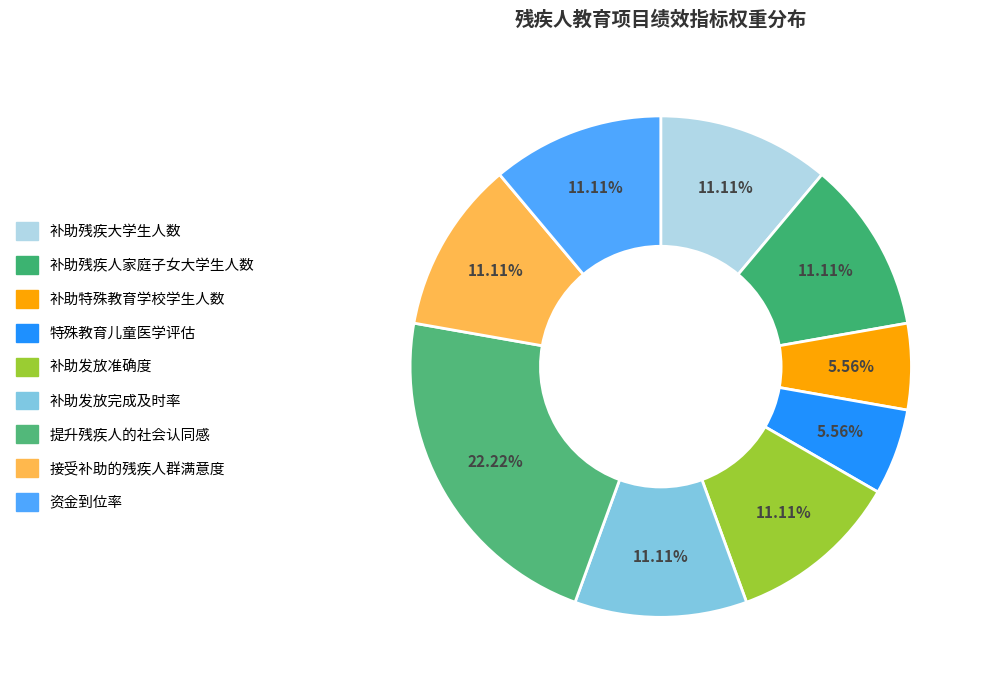

What percentage do 补助残疾人家庭子女大学生人数 and 资金到位率 together represent?

22.2%